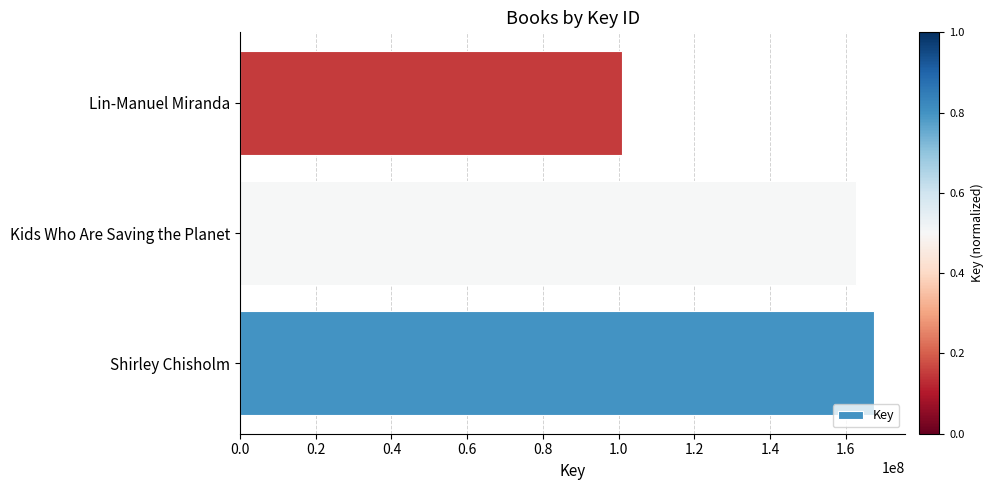

List the labels in order of value, smallest first.

Lin-Manuel Miranda, Kids Who Are Saving the Planet, Shirley Chisholm